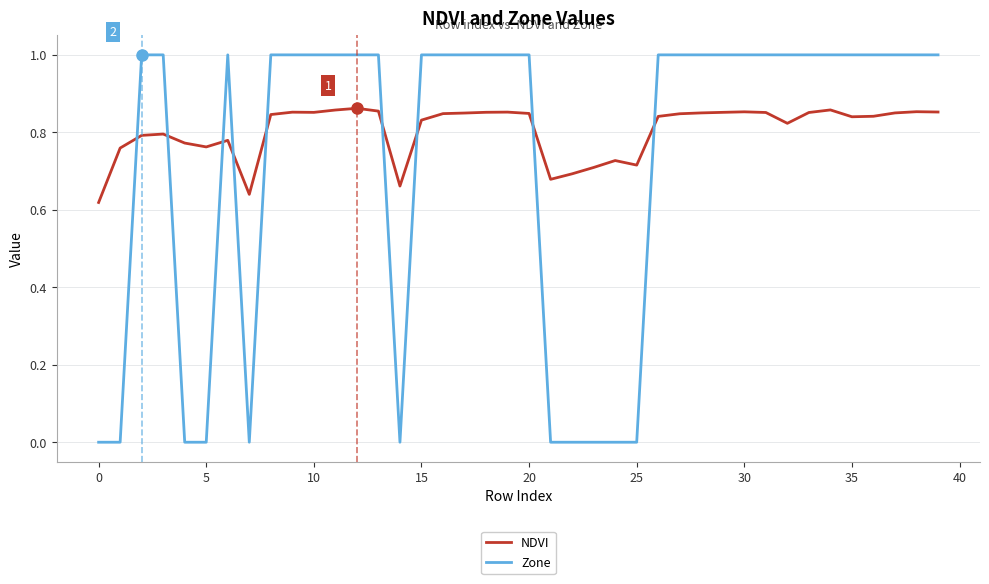

Which series ends up on top after the final intersection of Zone and NDVI?

Zone